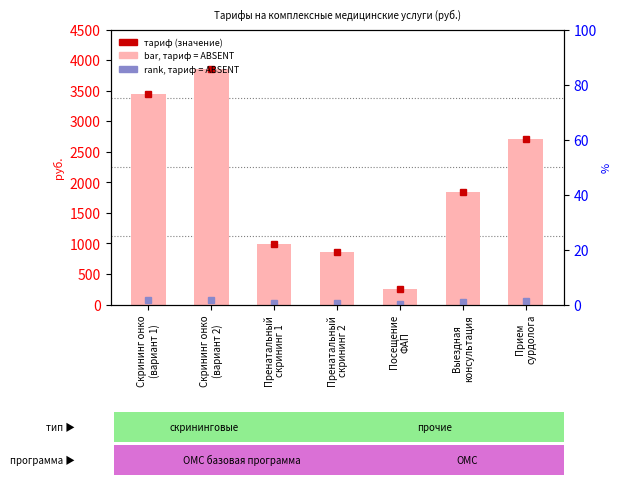

How many bars are there in total?

7